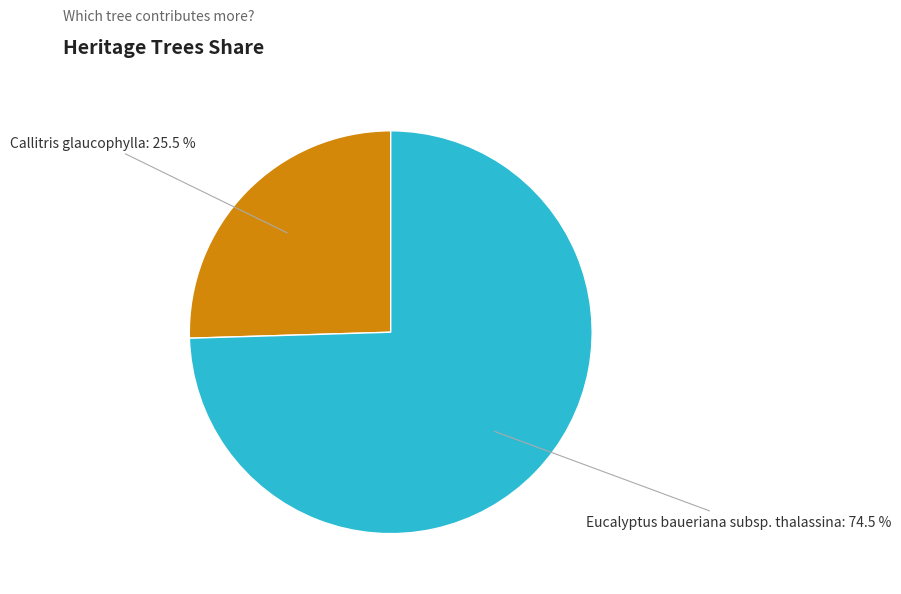

Count the number of slices in the pie.

2